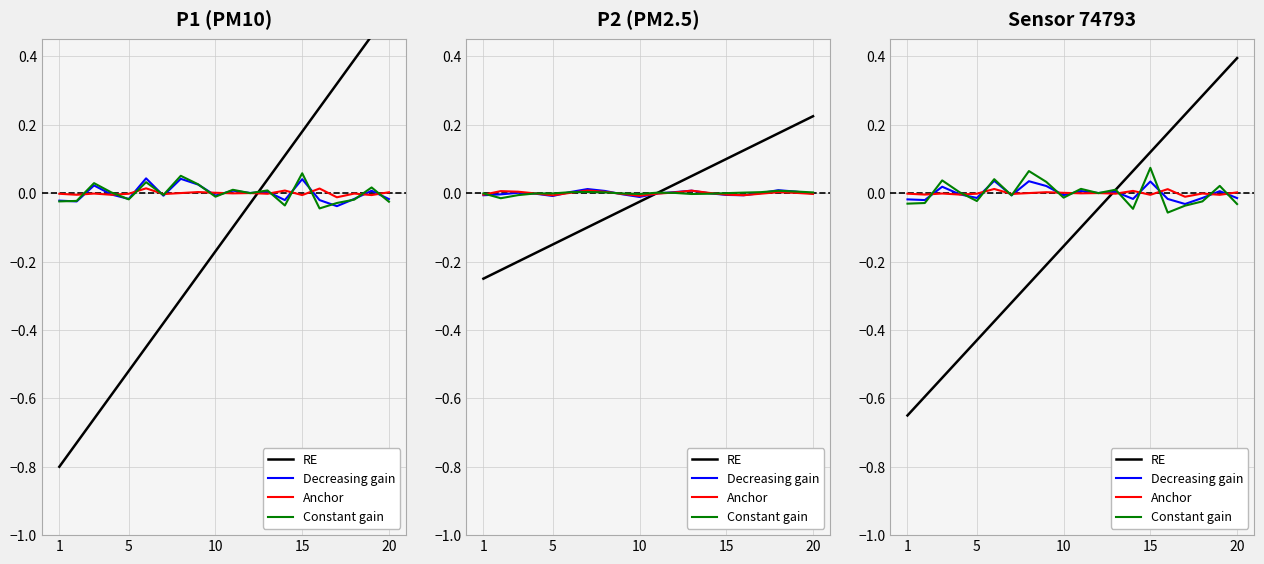

How many values in the Decreasing gain series exceed 0?

9